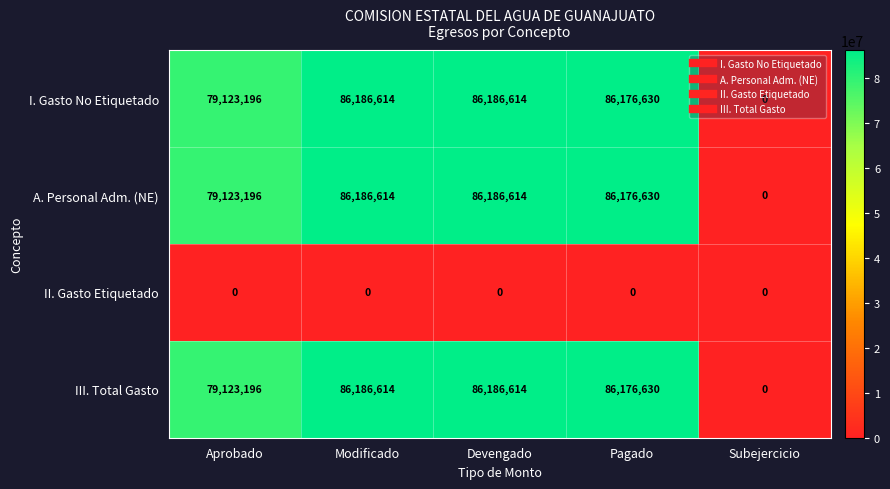

At which label does III. Total Gasto reach its minimum?

Subejercicio